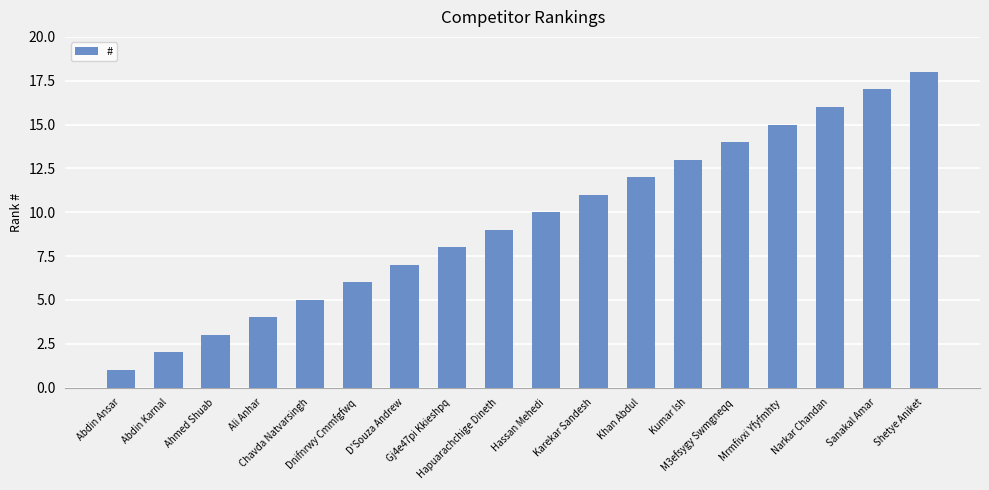

What is the change in value from Karekar Sandesh to Kumar Ish?

+2